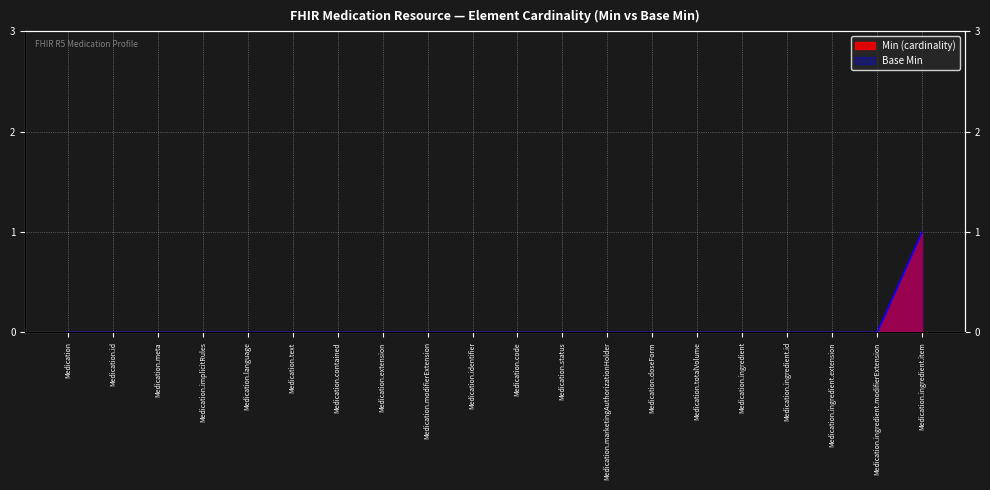

Count the Min (cardinality) values in the range 0 to 1.

20